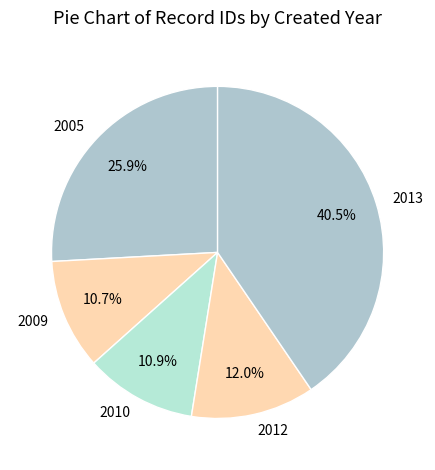

Which slice is the largest?

2013